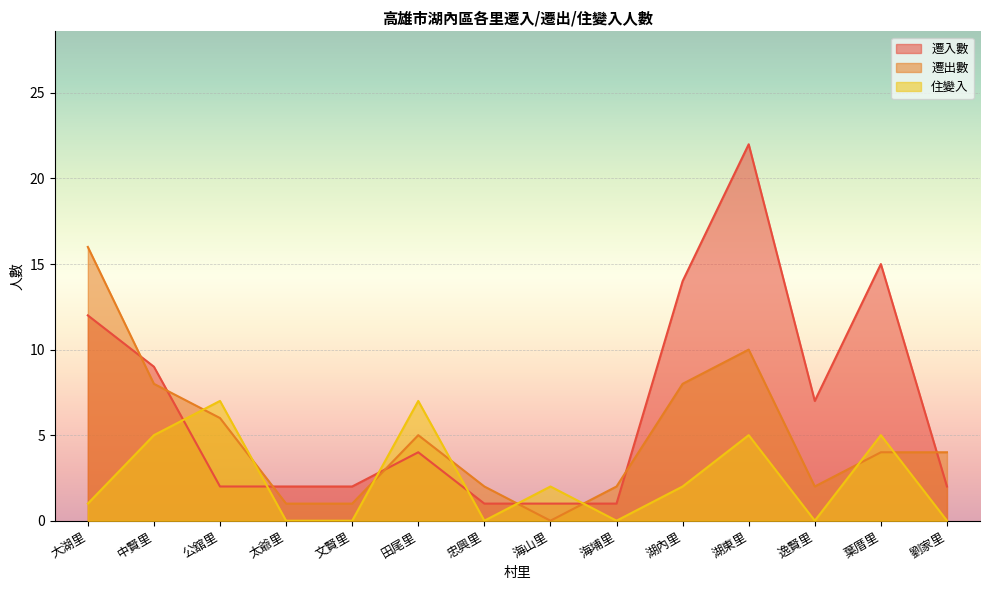

Reading left to right, what are all the values shown in this chart?

遷入數: 12	9	2	2	2	4	1	1	1	14	22	7	15	2
遷出數: 16	8	6	1	1	5	2	0	2	8	10	2	4	4
住變入: 1	5	7	0	0	7	0	2	0	2	5	0	5	0